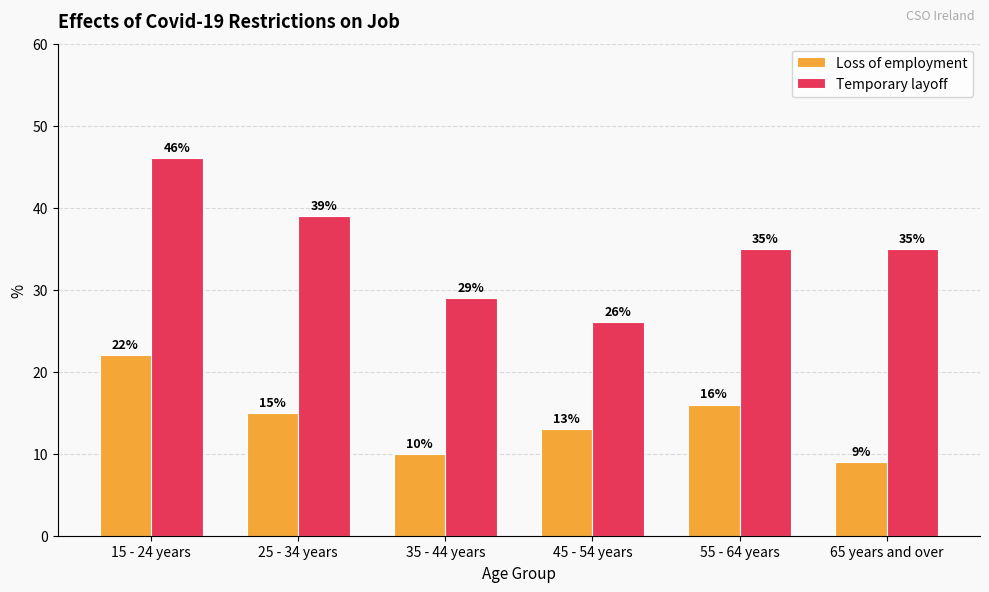

What is the label of the 5th bar from the right?

25 - 34 years